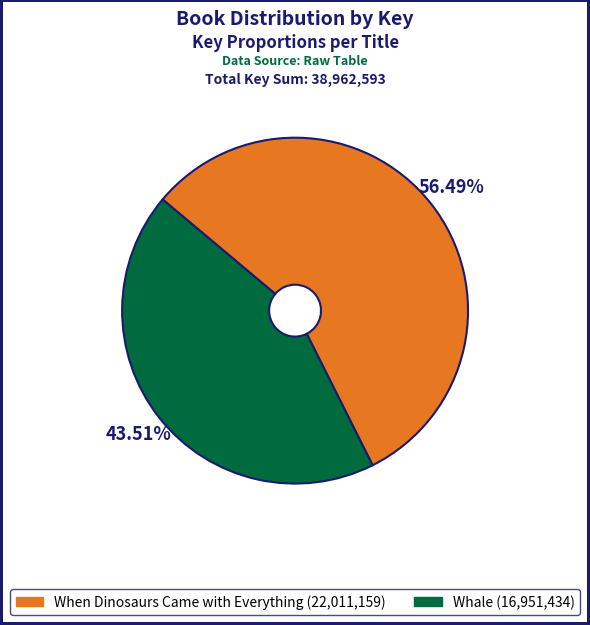

Between When Dinosaurs Came with Everything and Whale, which is larger?

When Dinosaurs Came with Everything